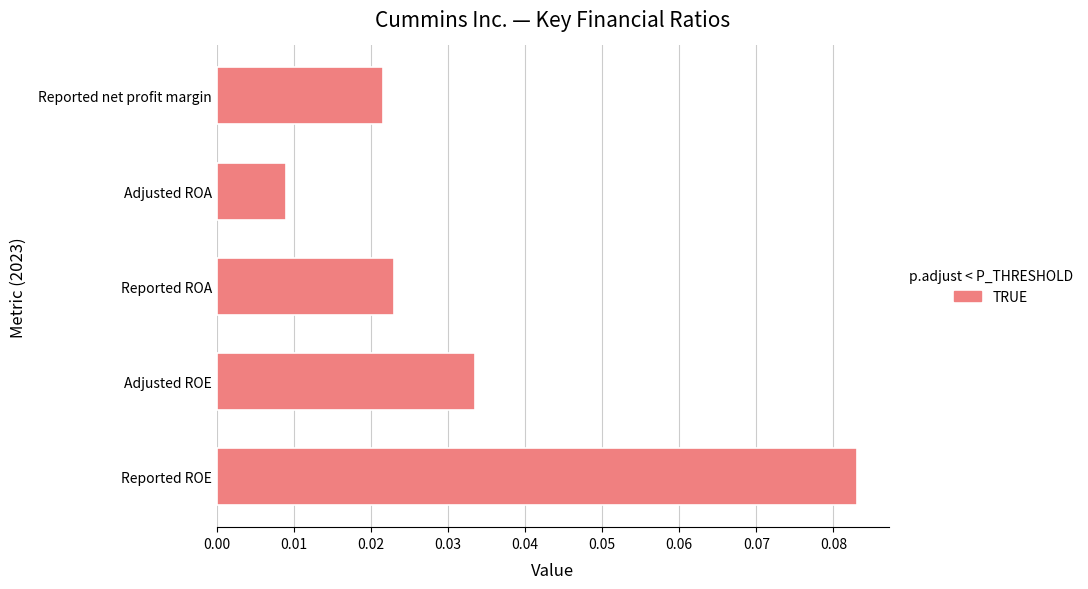

Count the values in the range 0 to 1.

5